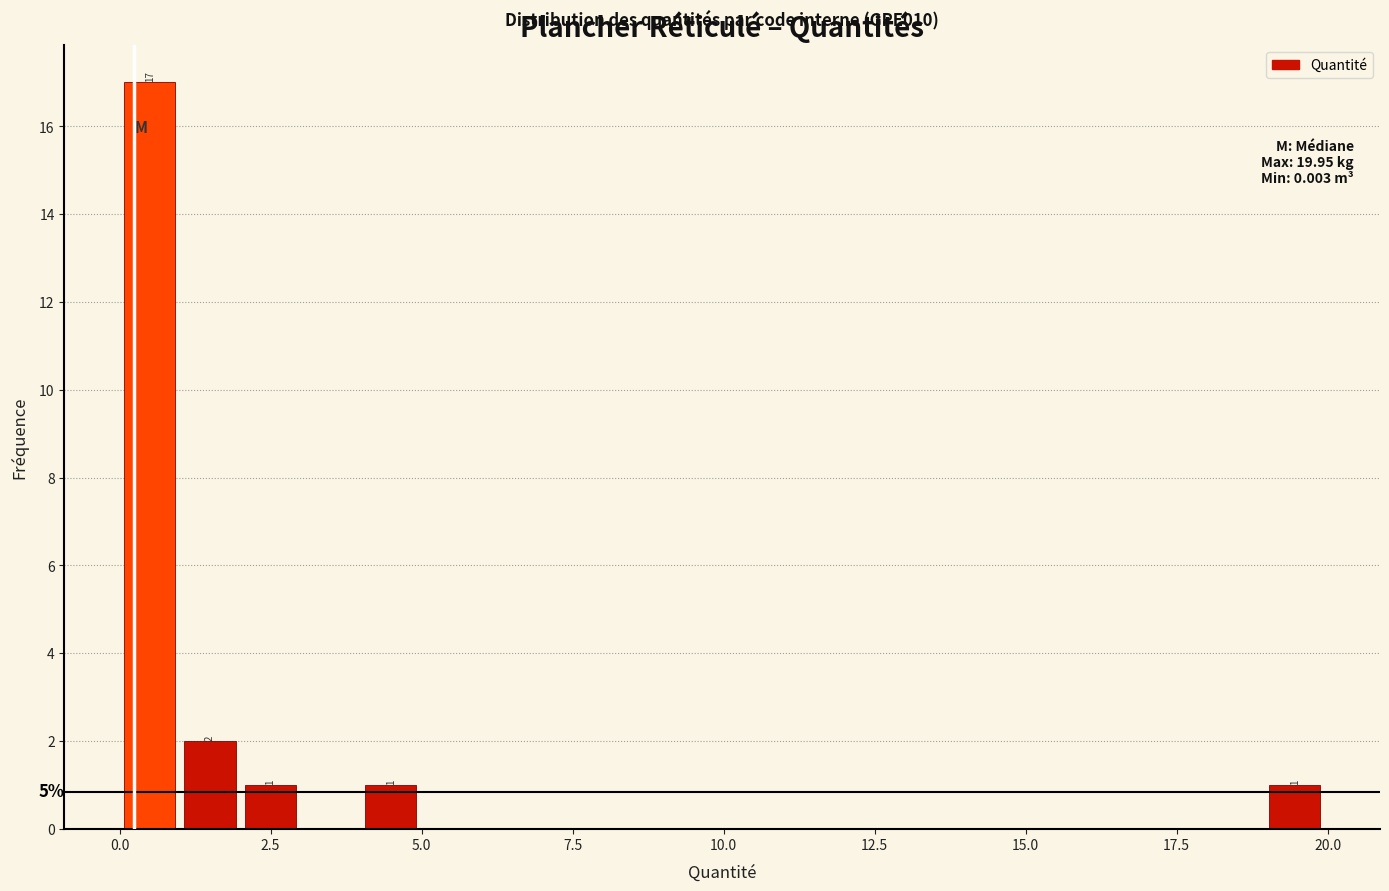

Read against the x-axis, roughly where is the centre of the tallest bar?

0.5